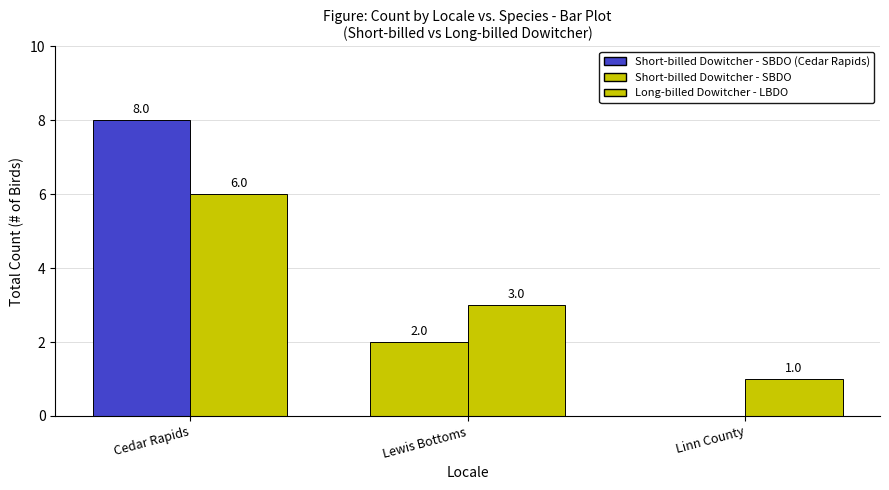

How many distinct data groups are displayed?

2